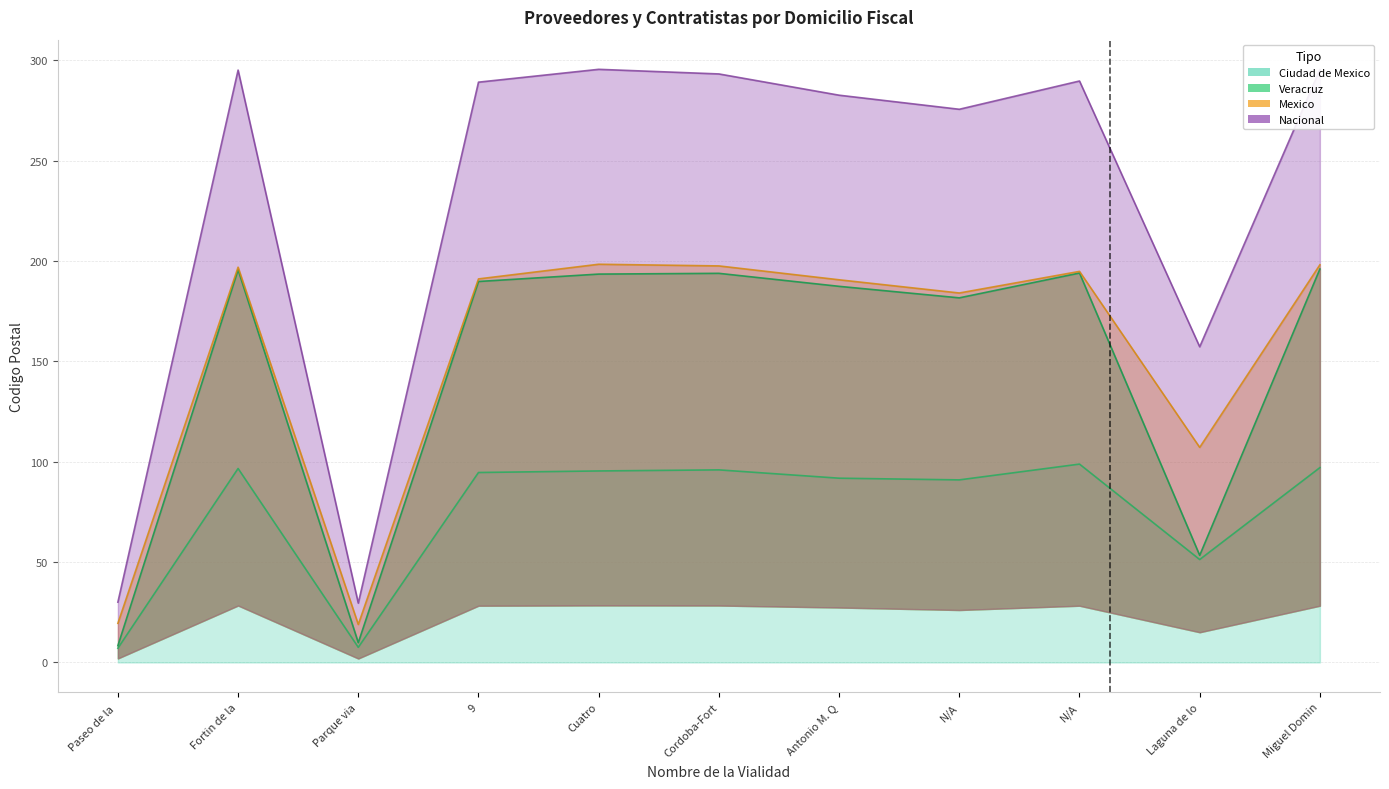

Is it true that Veracruz equals 9.8 at Parque via?

True